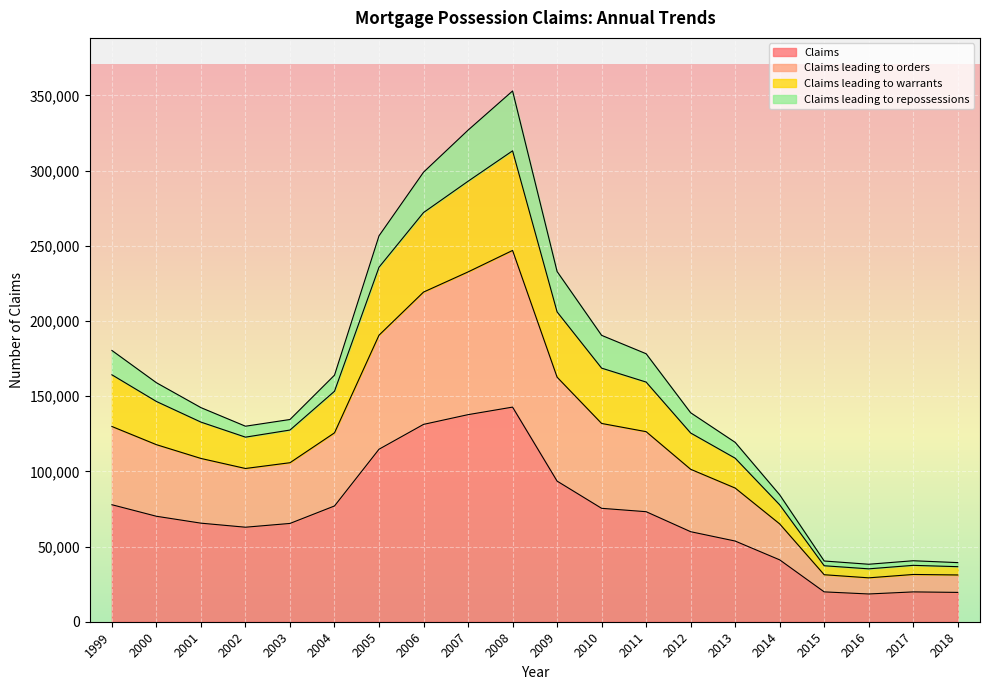

What is the greatest value displayed?

353007